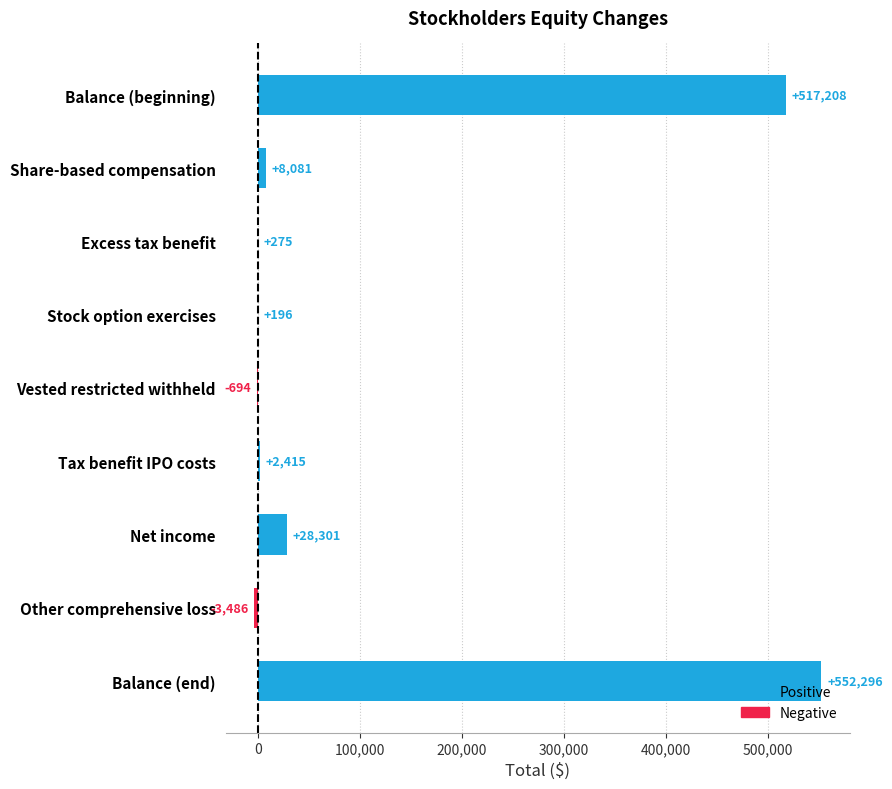

What is the approximate value at Balance (end)?

552296